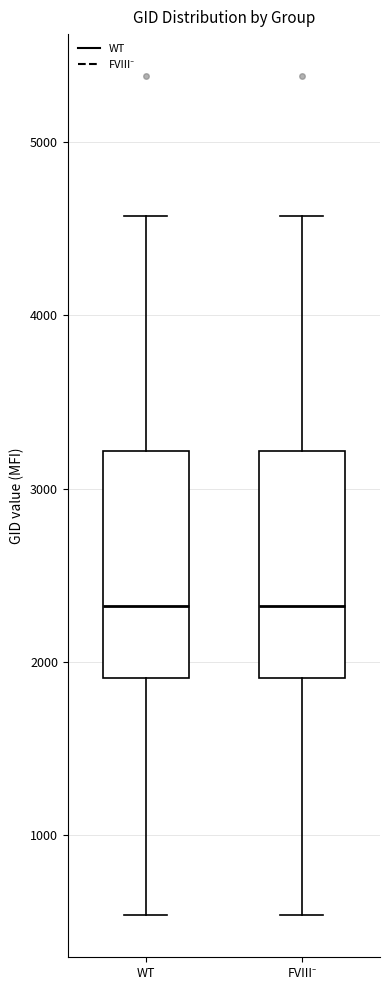

Reading left to right, read every box against the y-axis: the position of its median line, the range the box covers, and the ends of its whiskers. The values are not printed on the chart, so give them approximately, as read against the axis.

WT: median 2300, box 1900 to 3200, whiskers 500 to 4600
FVIII⁻: median 2300, box 1900 to 3200, whiskers 500 to 4600